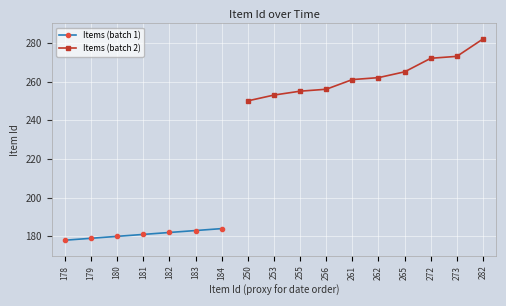

What is the sum of all values?

3896